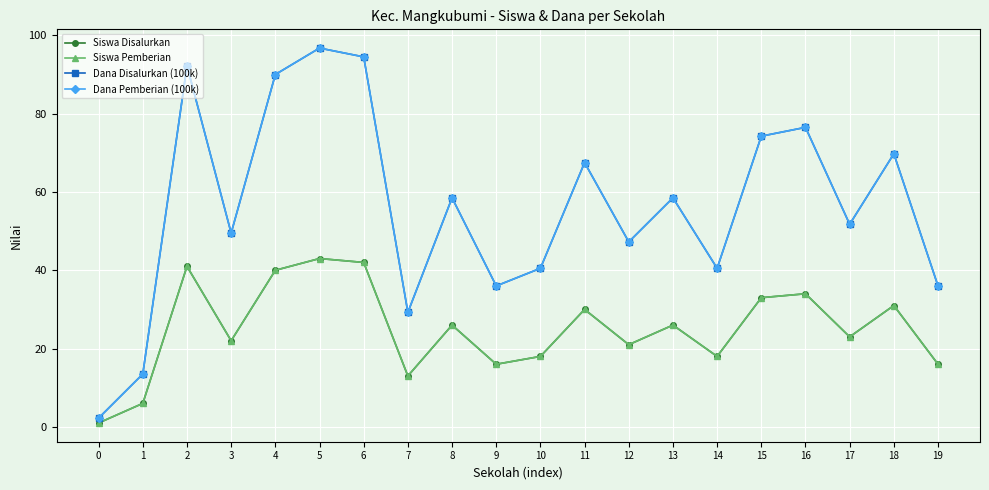

The value of Siswa Disalurkan at 11 is 30.0. True or false?

True